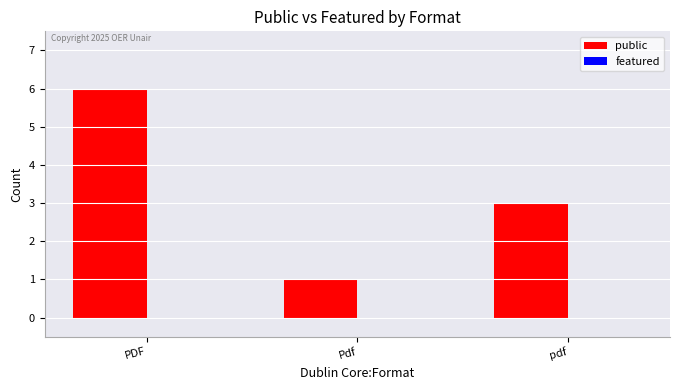

What is the change in value from PDF to Pdf?

-5